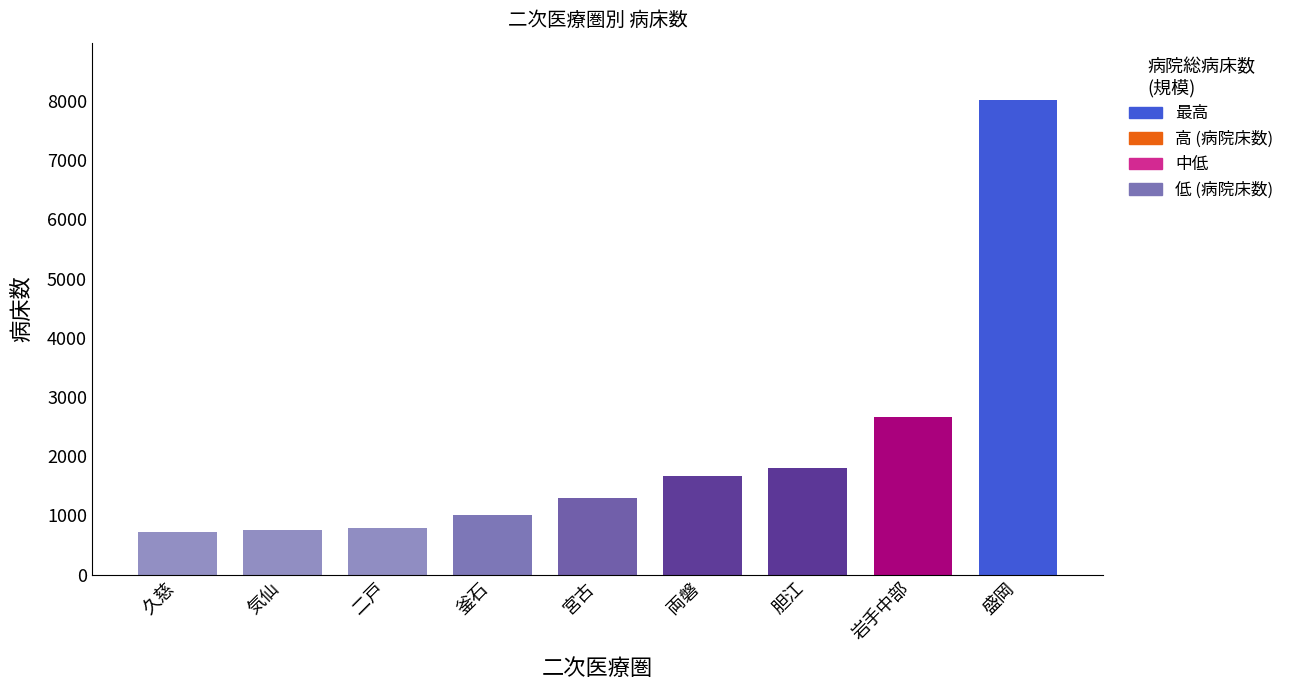

Between 宮古 and 釜石, which is larger?

宮古